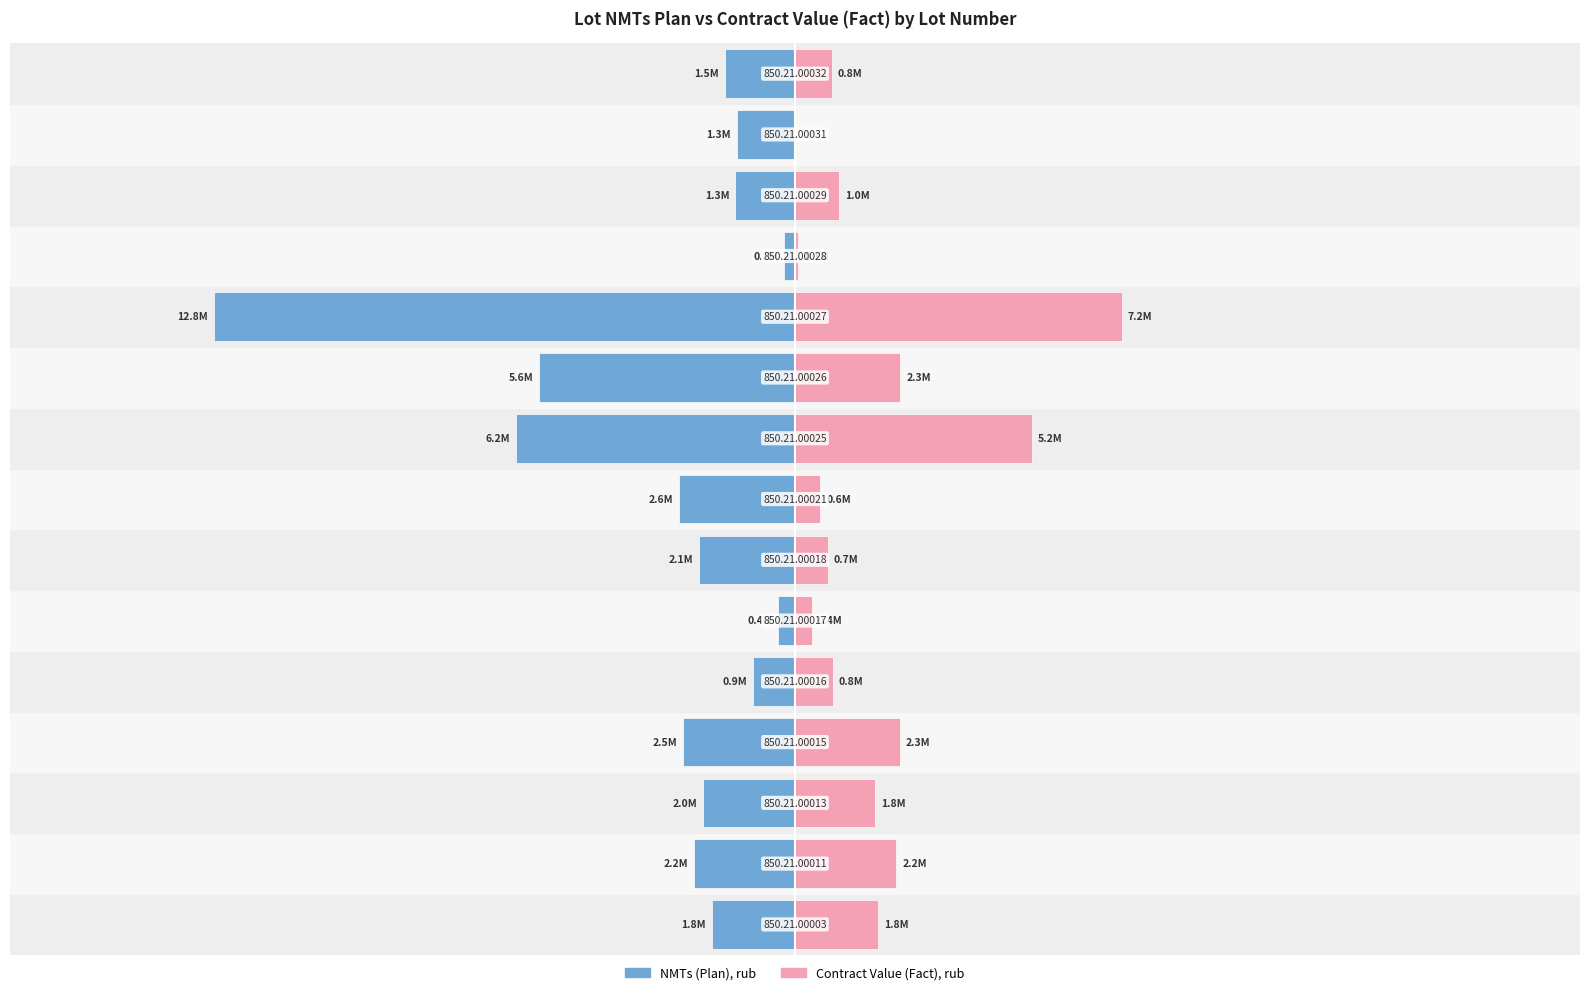

How many values in the Contract Value (Fact), rub series exceed 972000?

7